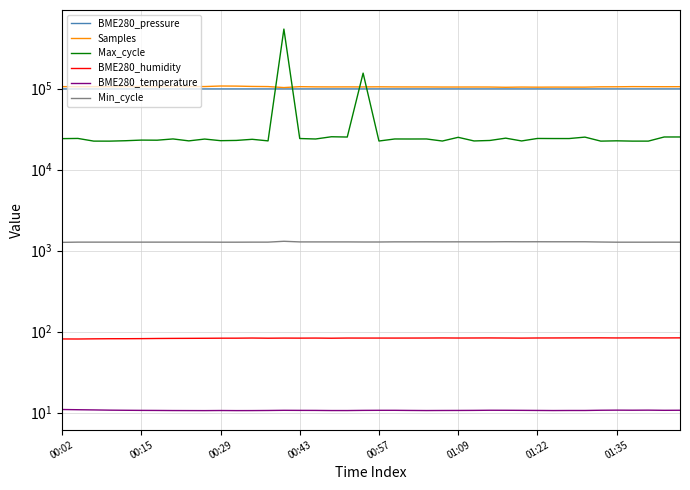

The value of BME280_pressure at 00:29 is 133464.0. True or false?

False